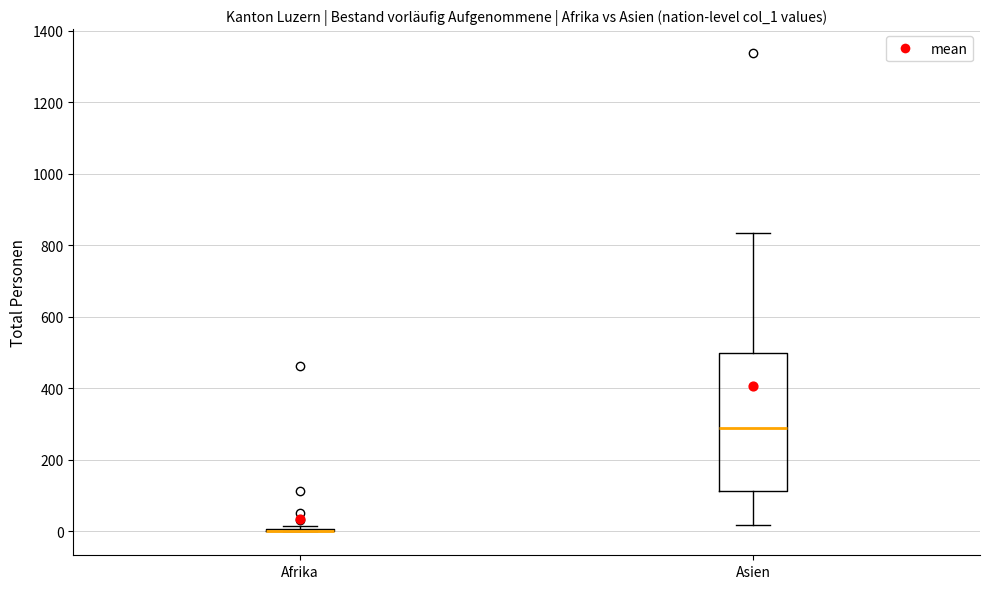

Reading left to right, transcribe this box plot: for each box, give where its median line is, the range the box spans, and where its two whiskers end, as read against the y-axis. The values are not printed on the chart, so give them approximately, as read against the axis.

Afrika: box collapsed to a line at 0, whiskers 0 to 20
Asien: median 280, box 120 to 500, whiskers 20 to 840